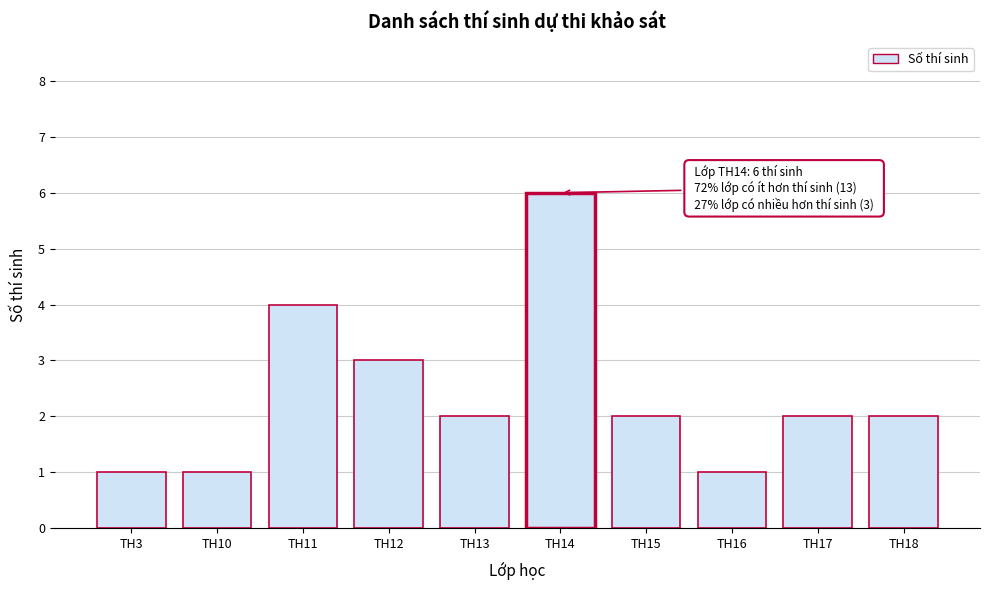

Reading left to right, what are all the values shown in this chart?

TH3=1	TH10=1	TH11=4	TH12=3	TH13=2	TH14=6	TH15=2	TH16=1	TH17=2	TH18=2